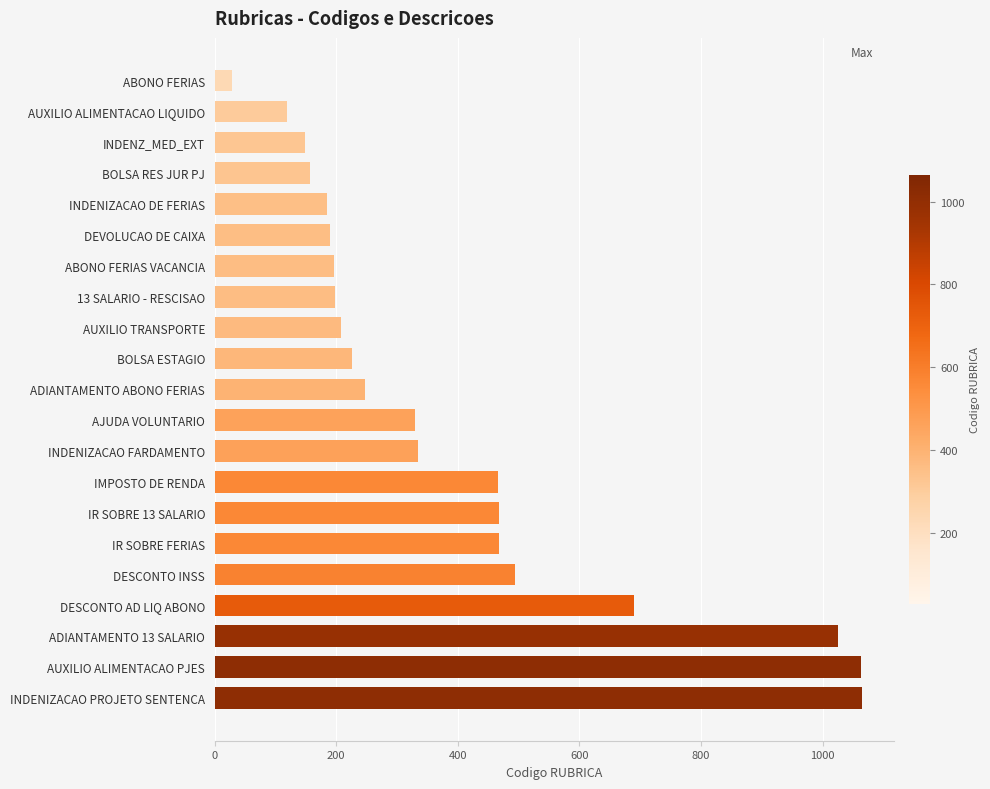

What is the smallest value displayed?

28